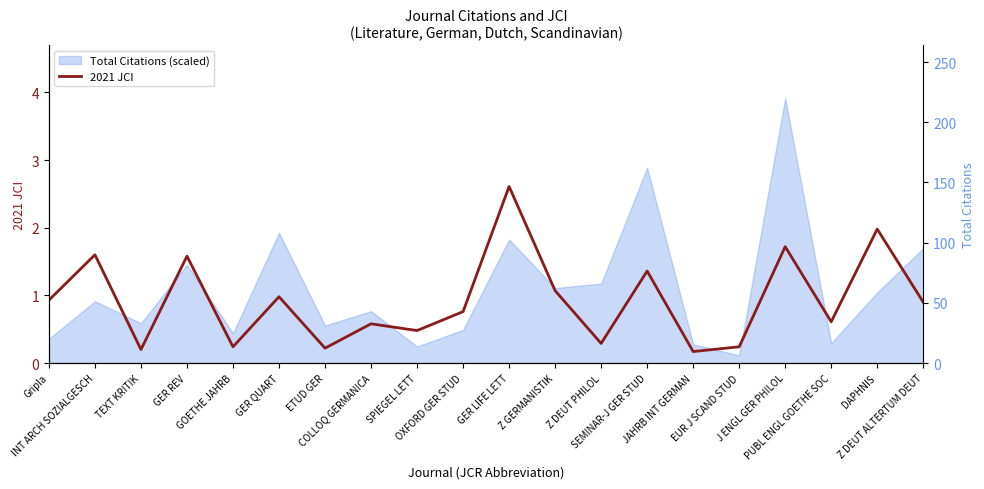

Between GER LIFE LETT and Gripla, which is larger?

GER LIFE LETT